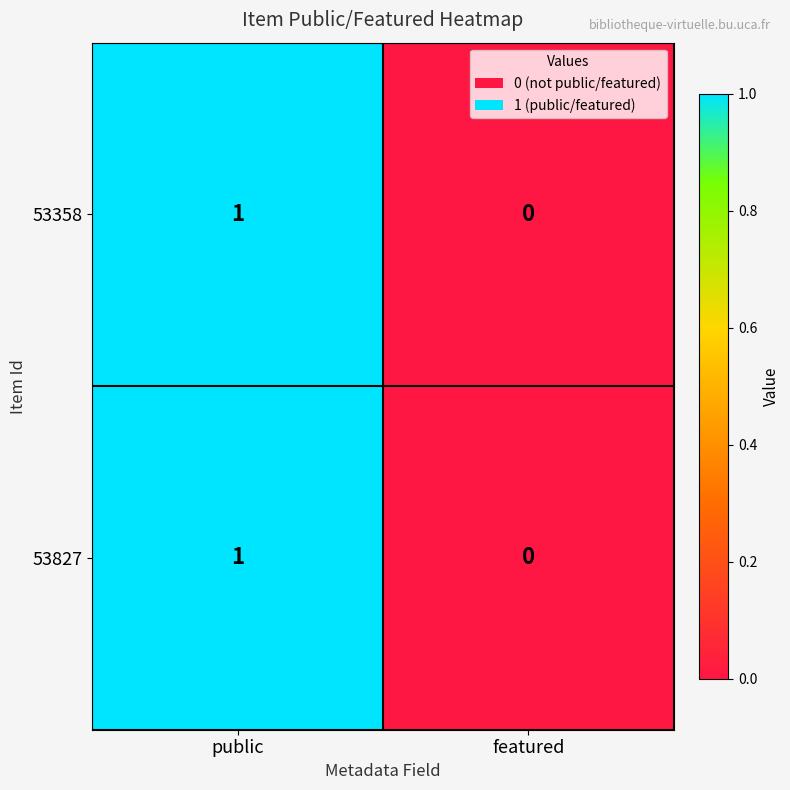

How many distinct data groups are displayed?

2